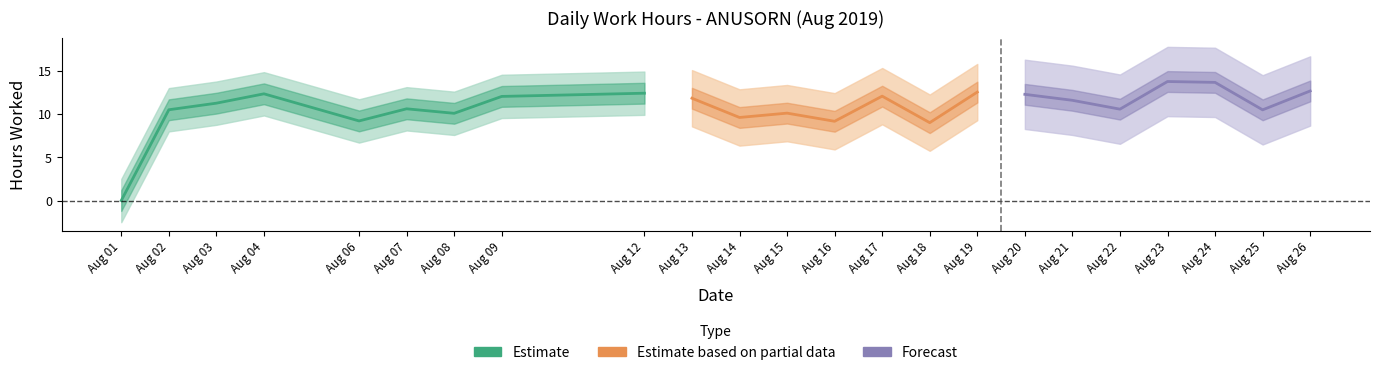

True or false: the data shows 9.0 at 18.

True